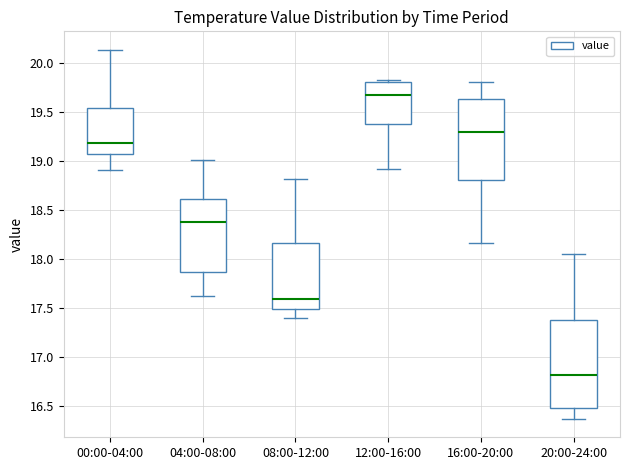

Which box has the lowest median line?

20:00-24:00